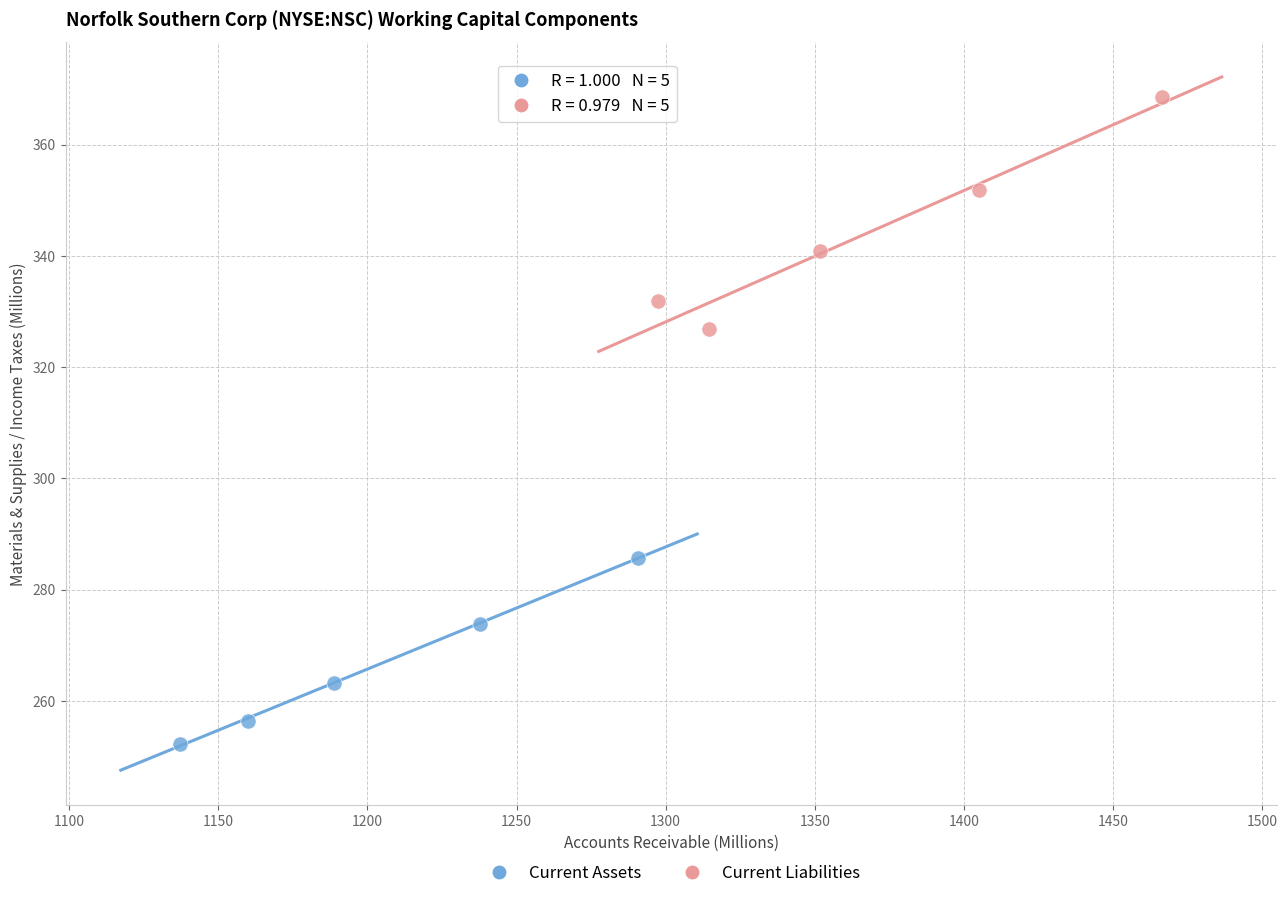

Which series has the widest spread of Y values?

Current Liabilities